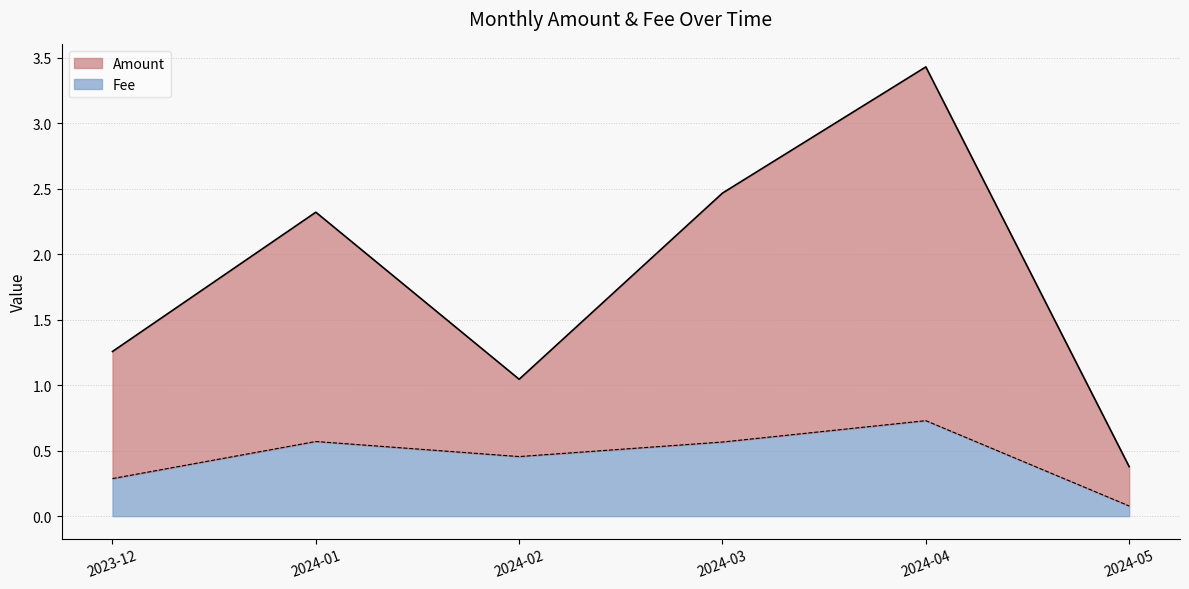

Where is Fee nearest to the value 0?

2024-05